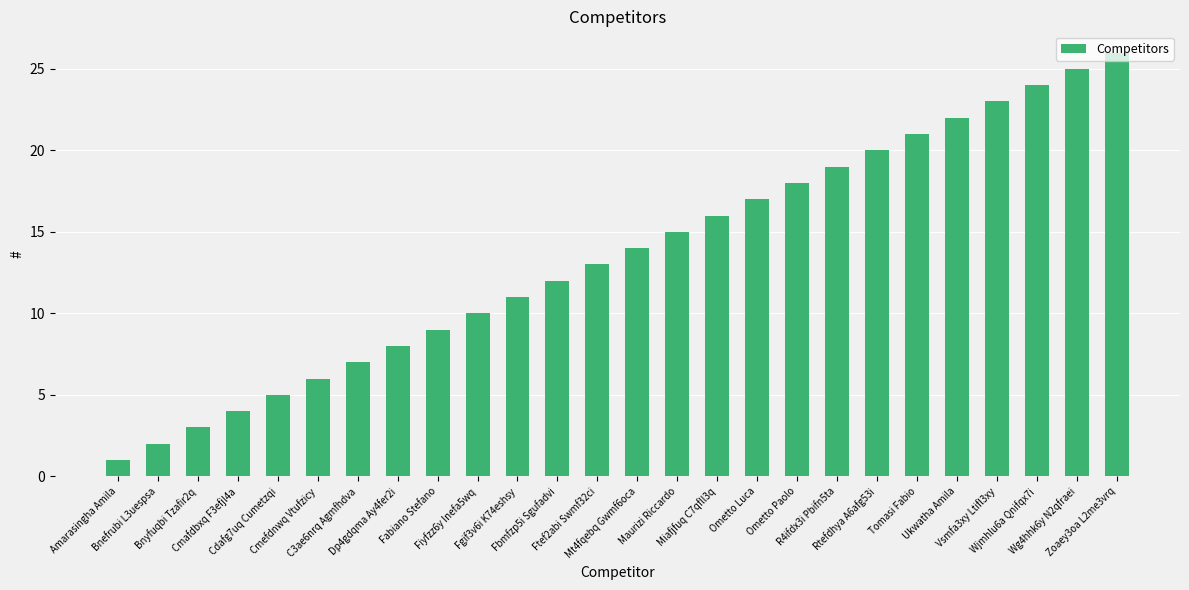

Between Miafjfuq C7qfll3q and R4ifdx3i Pbifn5ta, which is larger?

R4ifdx3i Pbifn5ta